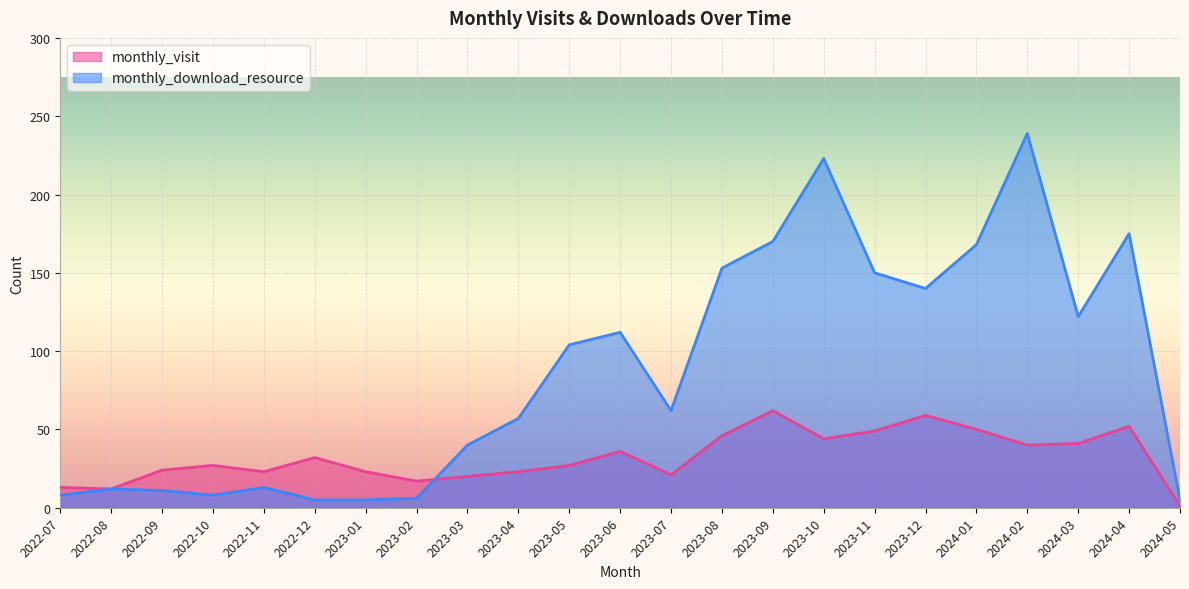

How many lines are shown in the chart?

2